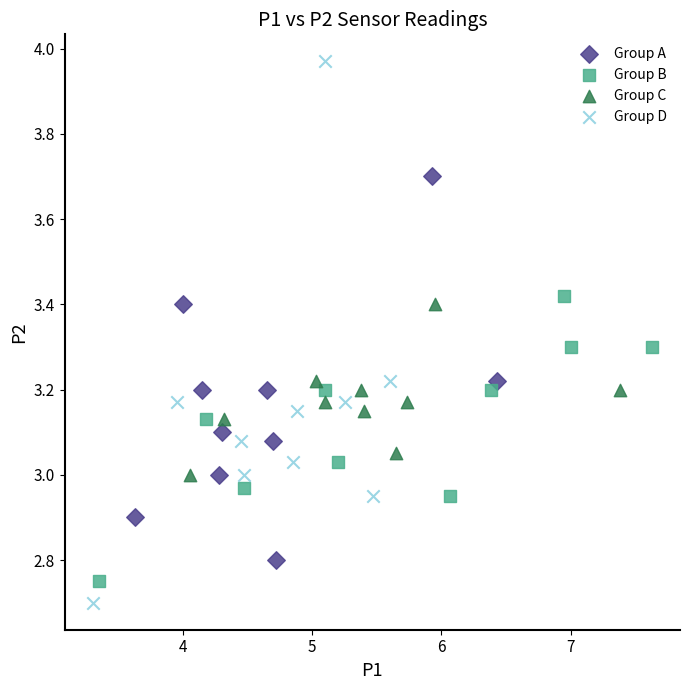

Which series contains the highest Y value?

Group D